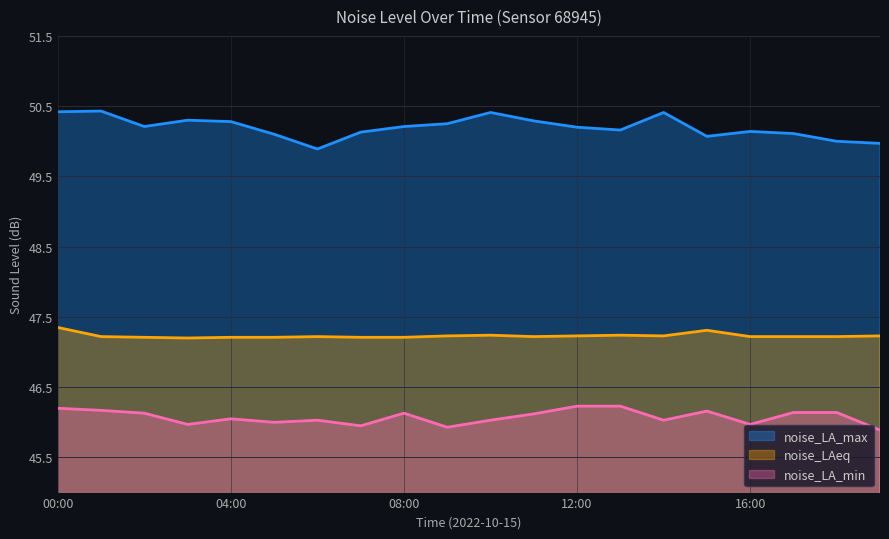

What is the maximum value for noise_LA_min?

46.2